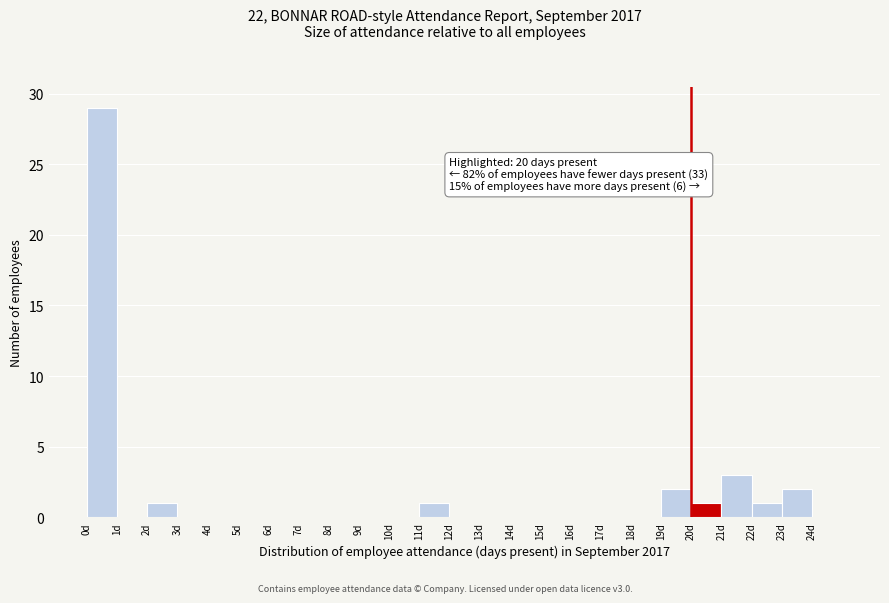

Over which range of the x-axis is the bar tallest?

0 to 1